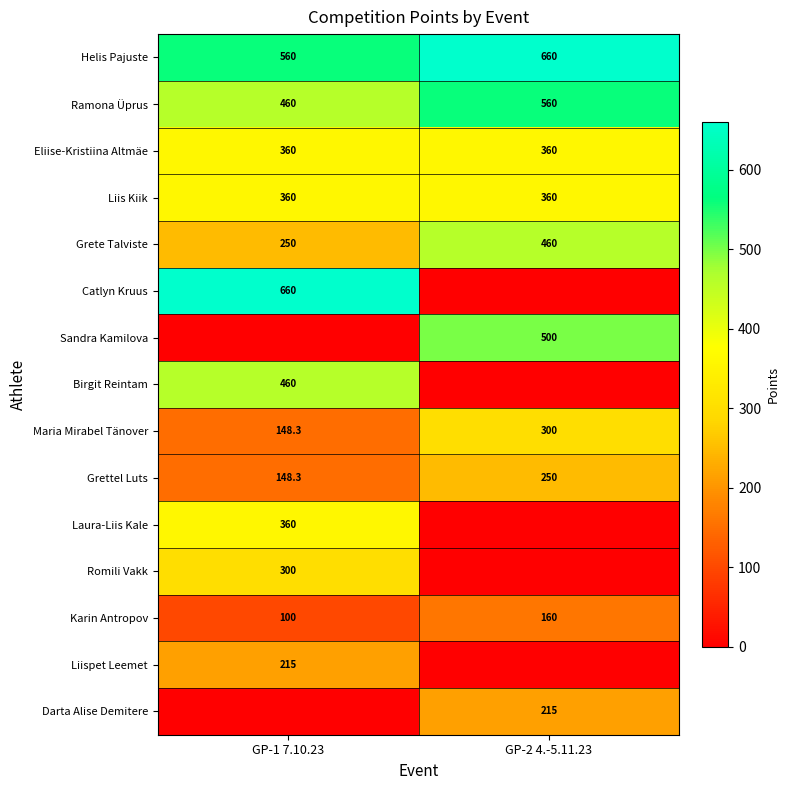

At which category does the chart reach its peak across all series?

GP-2 4.-5.11.23